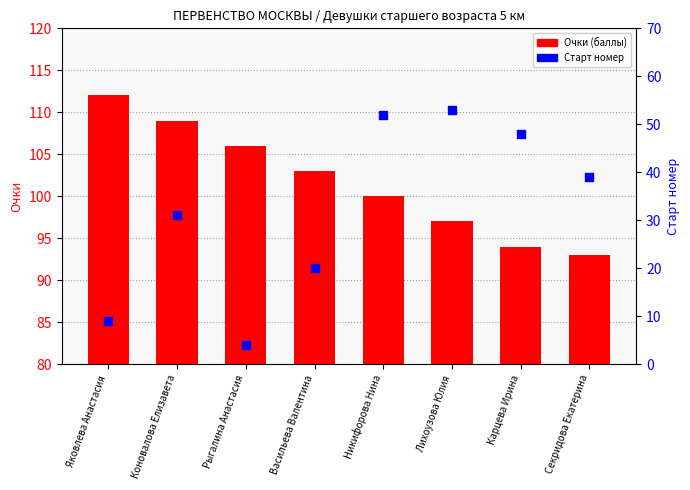

Is the value of Очки at Карцева Ирина greater than the value of Старт номер at Яковлева Анастасия?

Yes